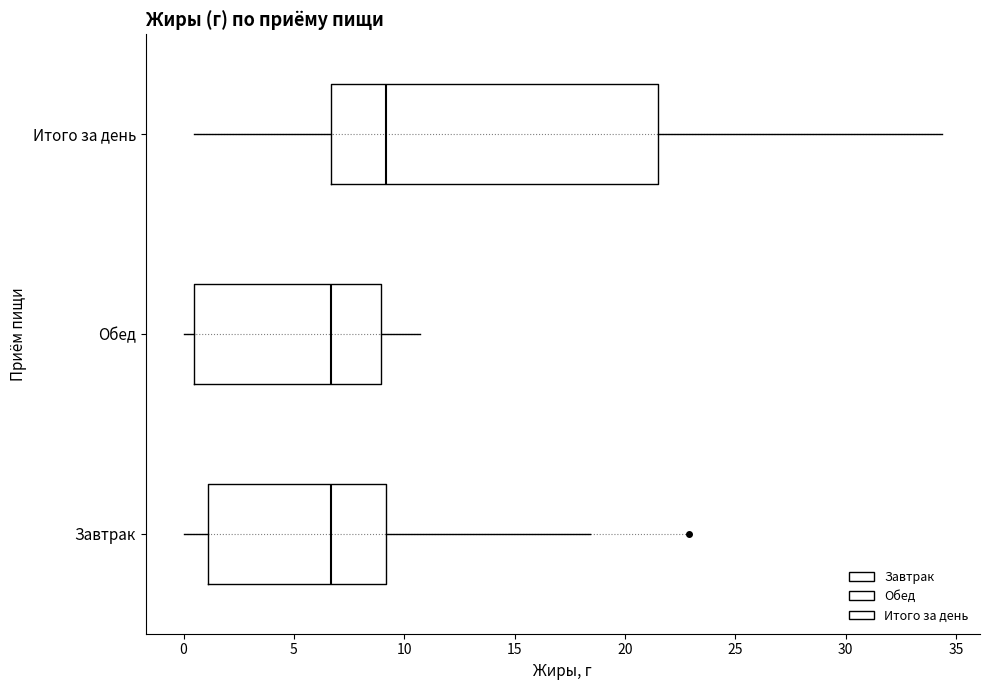

Reading bottom to top, transcribe this box plot: for each box, give where its median line is, the range the box spans, and where its two whiskers end, as read against the x-axis. The values are not printed on the chart, so give them approximately, as read against the axis.

Завтрак: median 6.5, box 1.0 to 9.0, whiskers 0.0 to 18.5
Обед: median 6.5, box 0.5 to 9.0, whiskers 0.0 to 10.5
Итого за день: median 9.0, box 6.5 to 21.5, whiskers 0.5 to 34.5